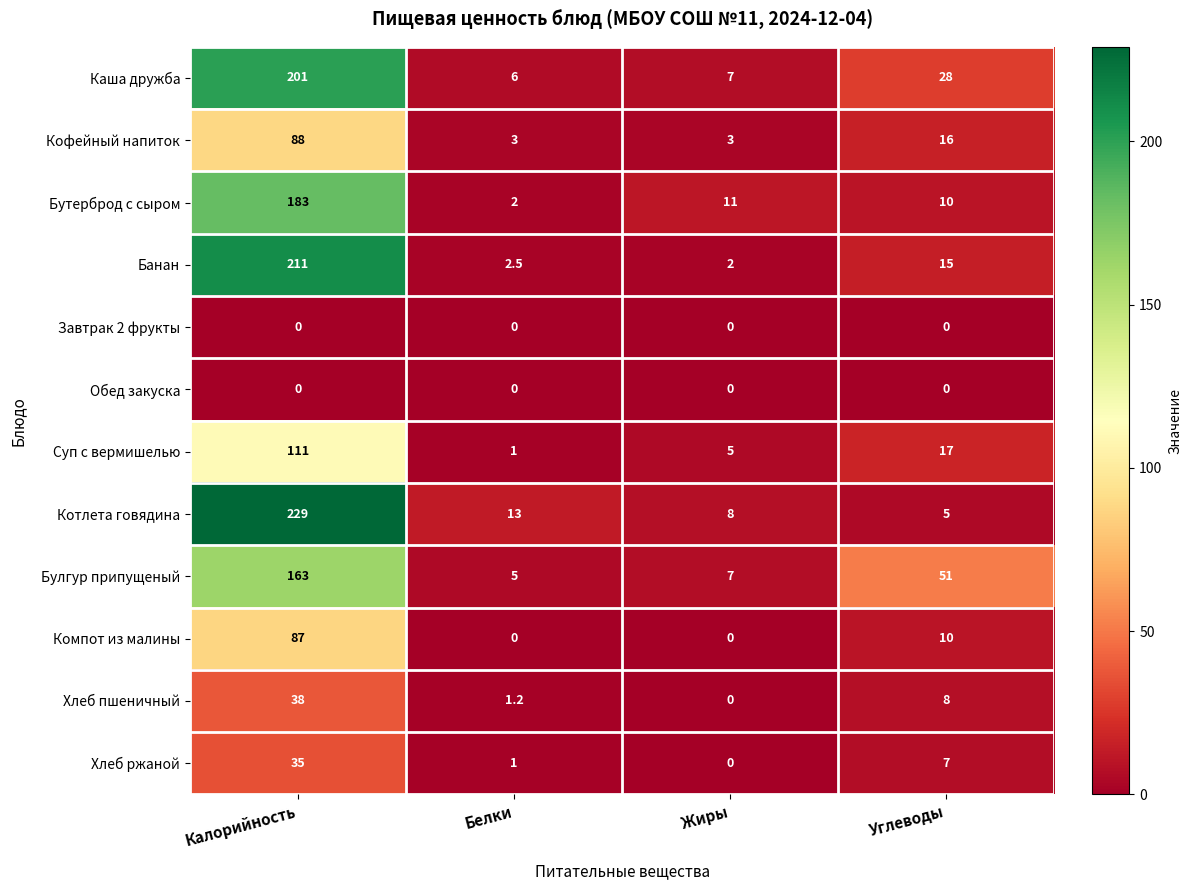

What is the difference between the highest and lowest values at Жиры?

11.0